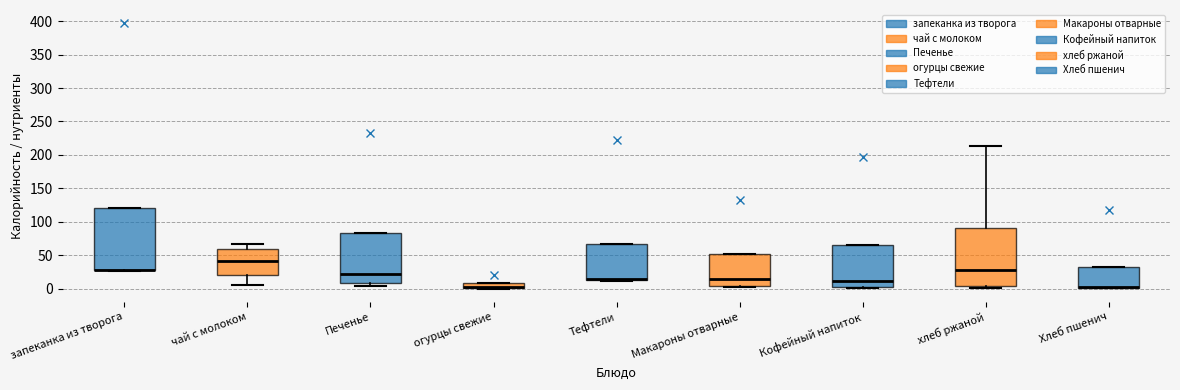

Comparing the boxes themselves (not the whiskers), which one is the tallest?

запеканка из творога